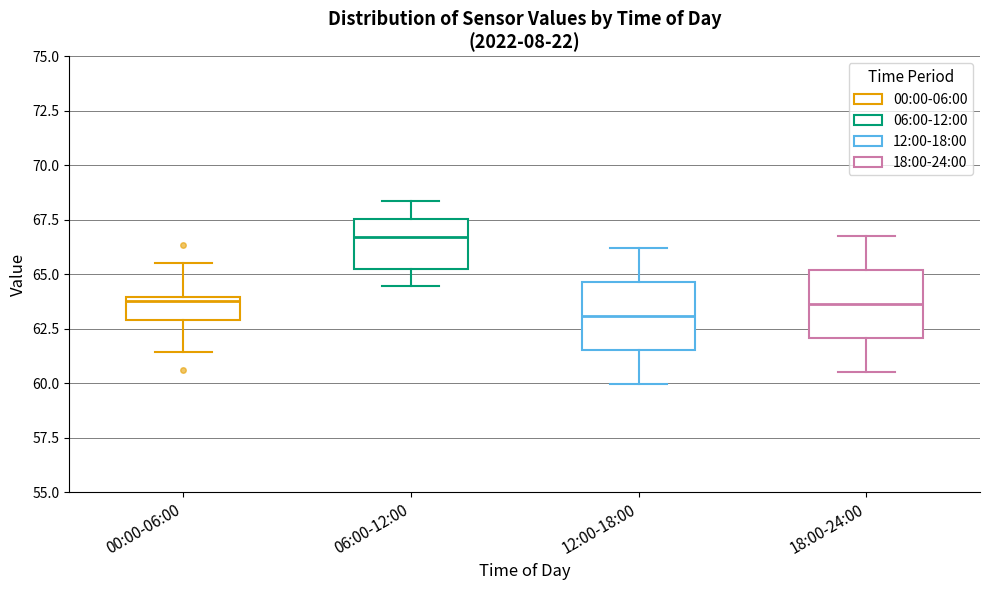

Reading left to right, transcribe this box plot: for each box, give where its median line is, the range the box spans, and where its two whiskers end, as read against the y-axis. The values are not printed on the chart, so give them approximately, as read against the axis.

00:00-06:00: median 64.0 (just below the box's upper edge), box 63.0 to 64.0, whiskers 61.5 to 65.5
06:00-12:00: median 66.5, box 65.0 to 67.5, whiskers 64.5 to 68.5
12:00-18:00: median 63.0, box 61.5 to 64.5, whiskers 60.0 to 66.0
18:00-24:00: median 63.5, box 62.0 to 65.0, whiskers 60.5 to 67.0